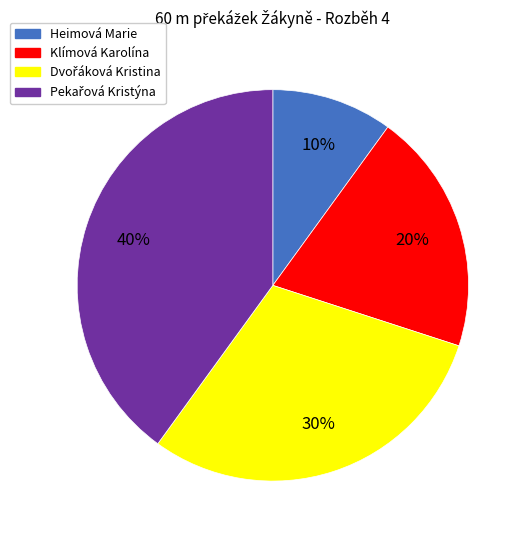

To the nearest percent, what is the combined percentage of Heimová Marie and Klímová Karolína?

30%